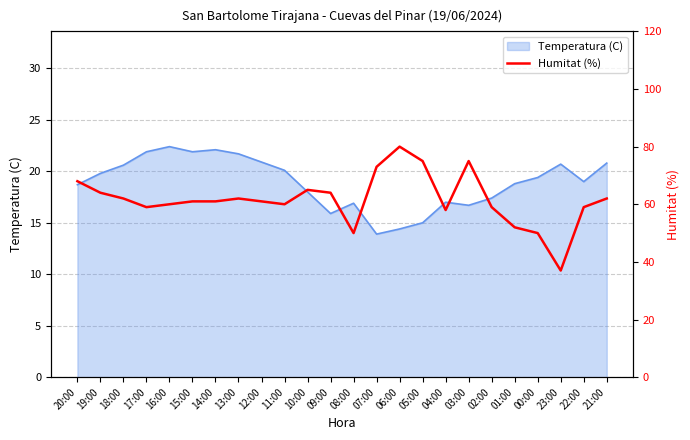

What is the difference between the values at 06:00 and 07:00?

7